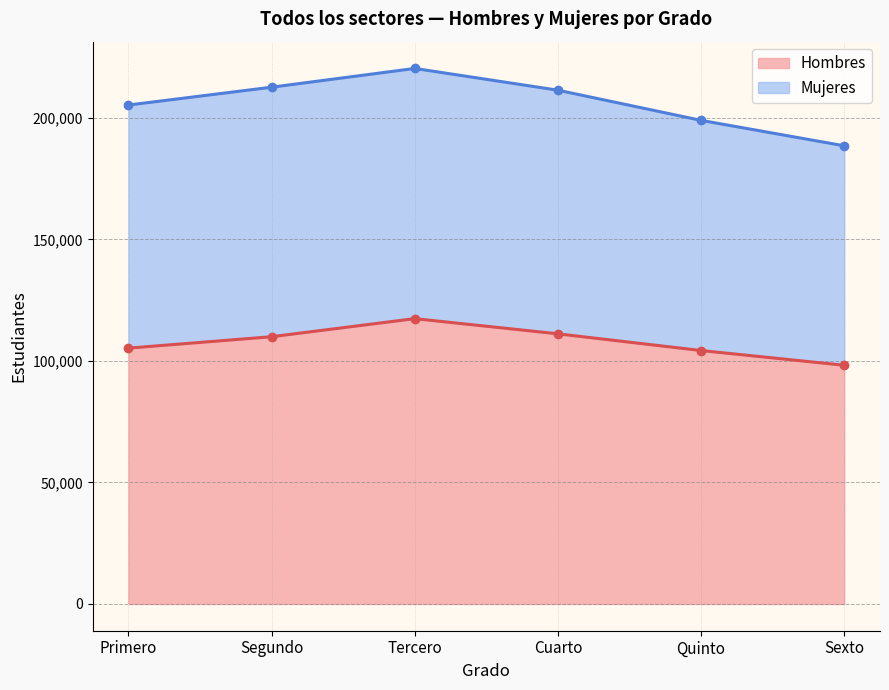

At which label does the data first exceed 109943?

Tercero